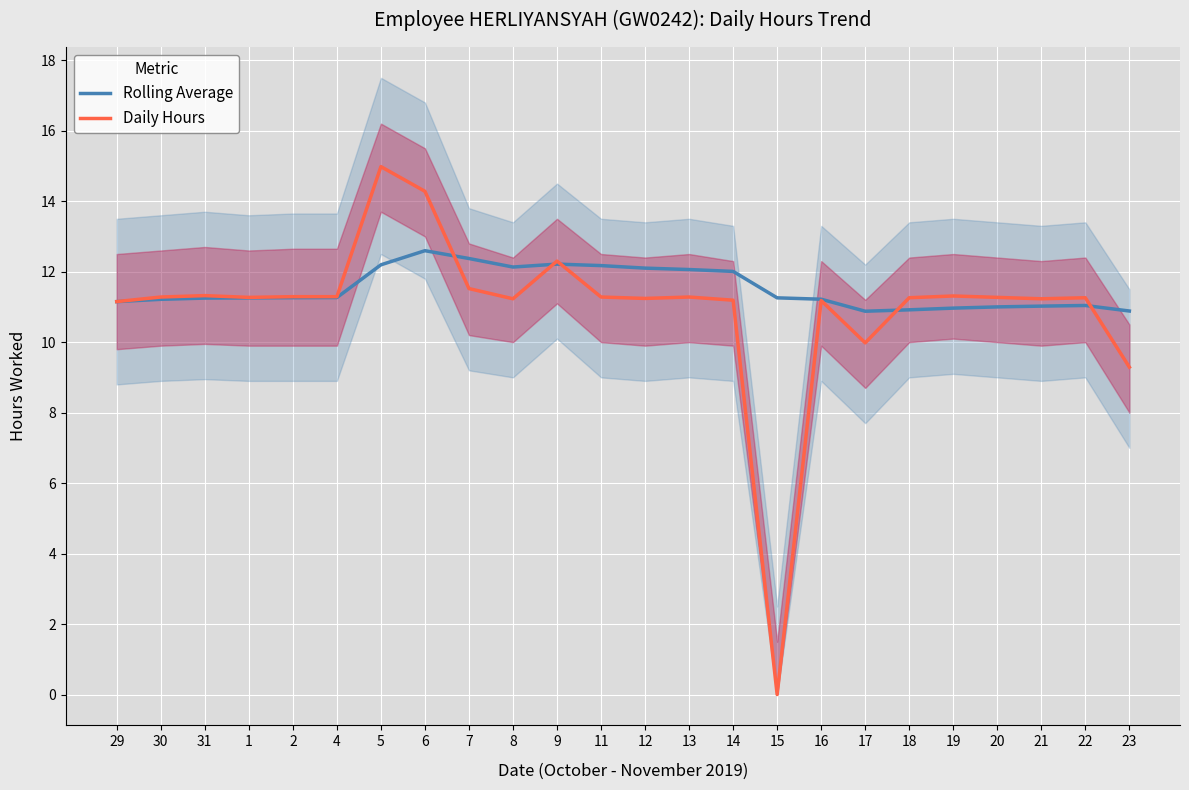

How many values in Daily Hours are above zero?

23